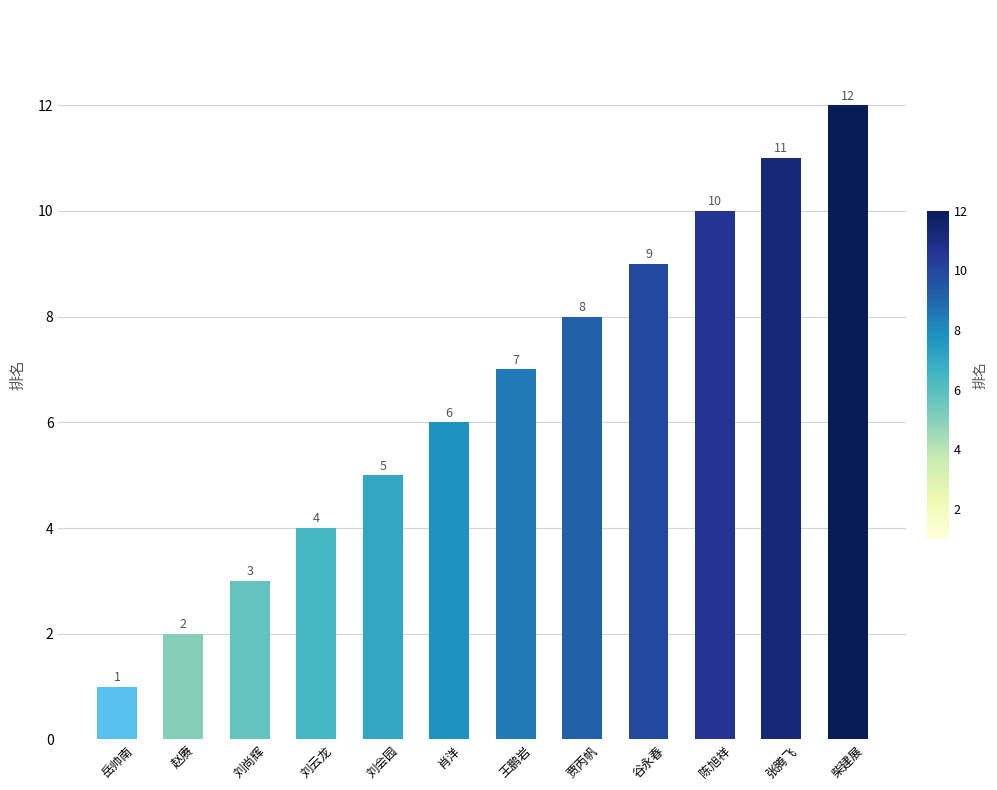

What position from the left is 赵赓?

2